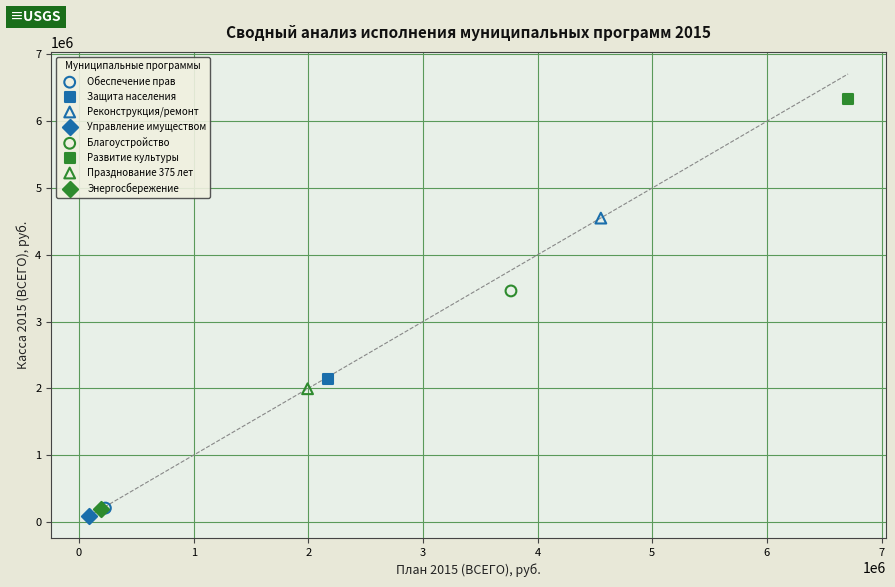

Which series reaches the maximum Y coordinate?

Развитие культуры